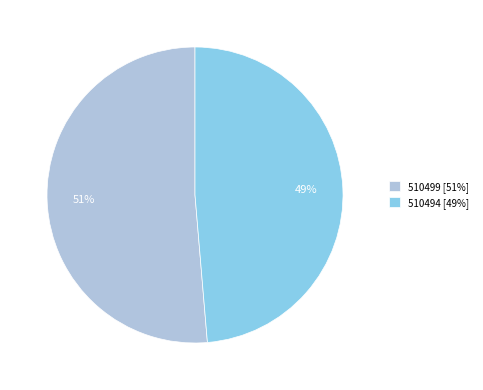

Rank the categories by value from lowest to highest.

510494, 510499